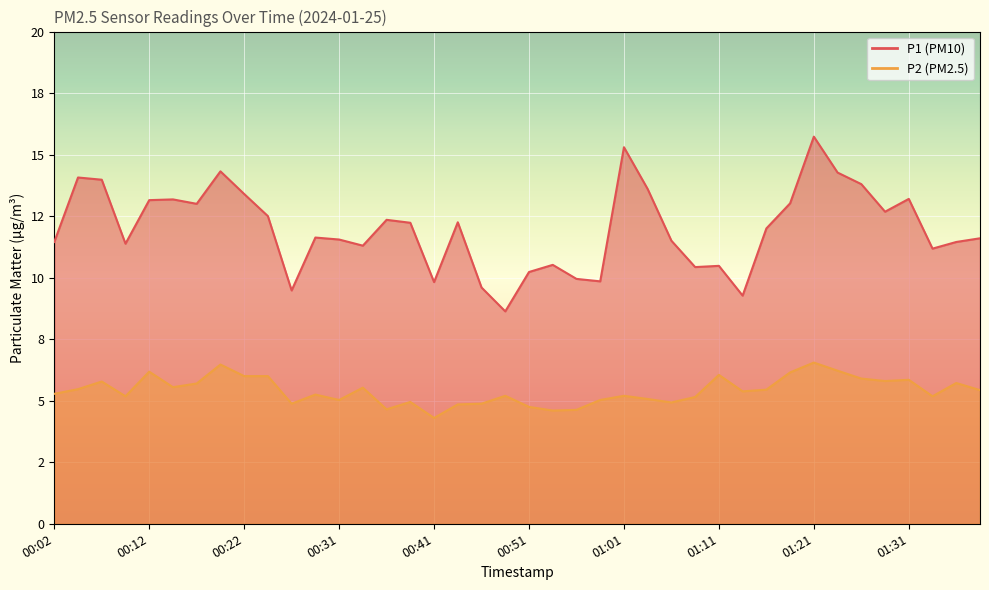

Is the value of P2 at 01:09 greater than the value of P1 at 00:51?

No